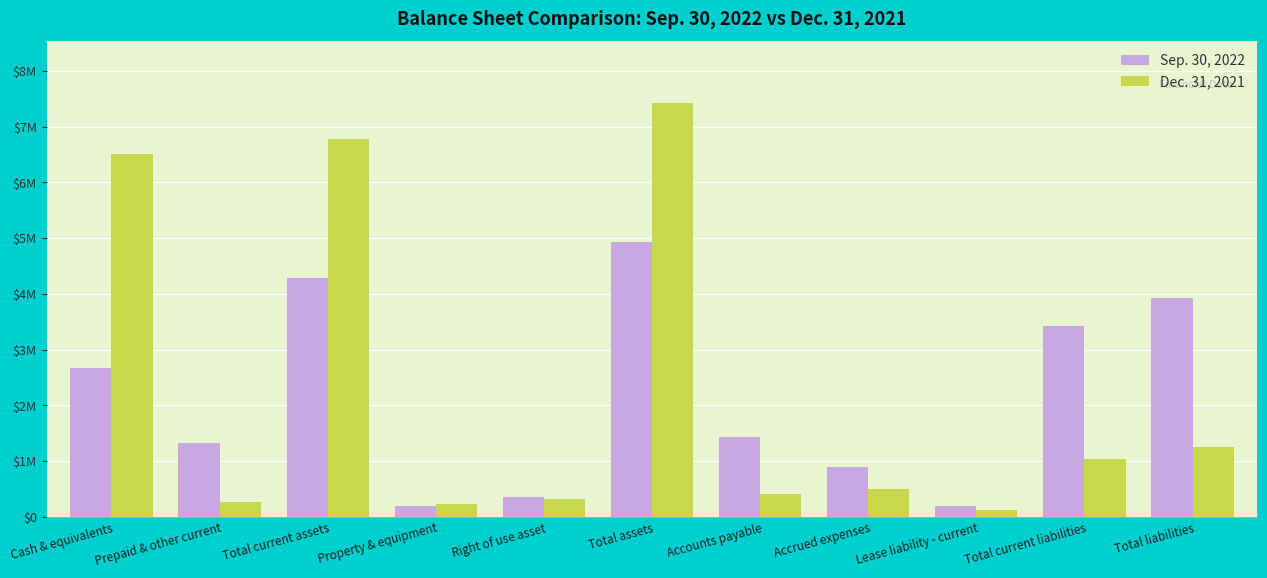

Reading right to left, list all the values displayed in this chart.

Sep. 30, 2022: 3933289	3430081	195253	887012	1436692	4937119	362401	192590	4288928	1325753	2669354
Dec. 31, 2021: 1246608	1045104	121552	506611	416941	7417814	320373	234167	6781074	270648	6510140